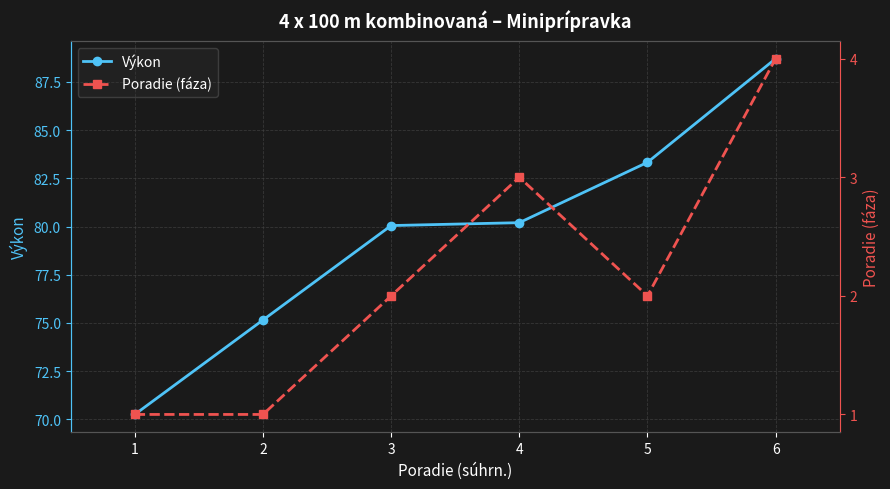

Between 1 and 3, which series saw the biggest shift?

Výkon